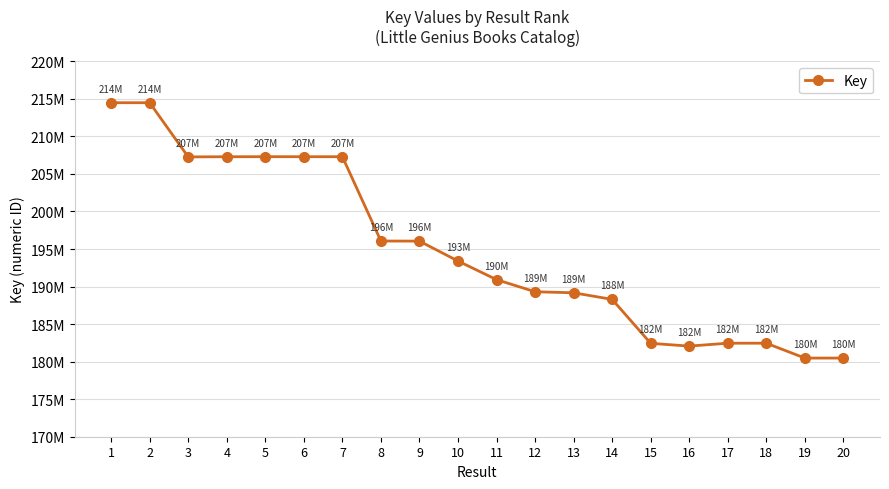

Which category has the lowest value across all series?

19